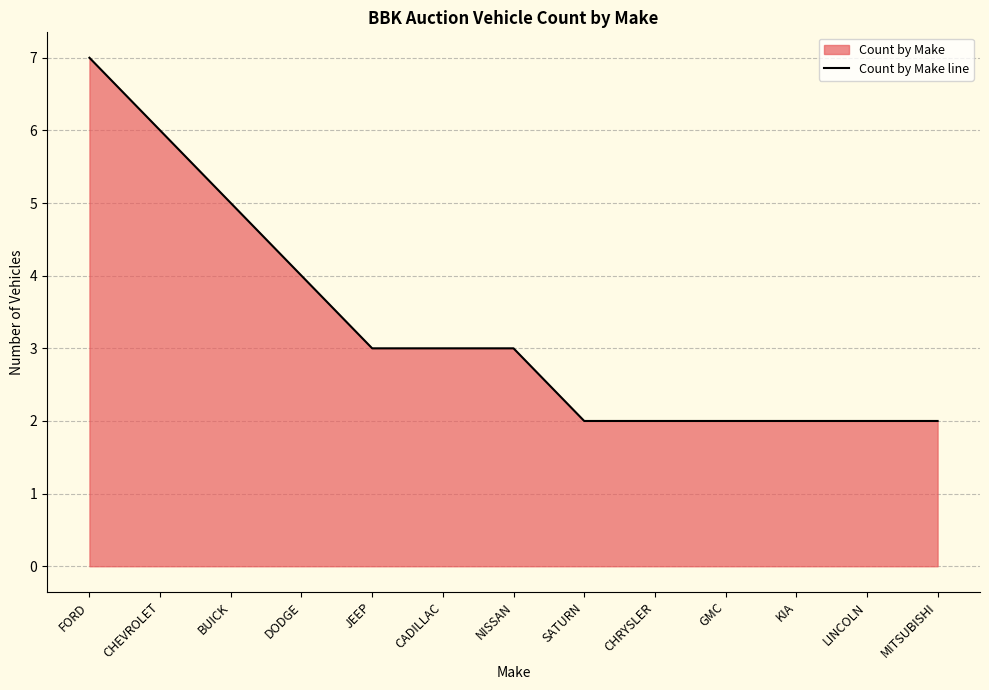

What is the ratio of the value at JEEP to the value at SATURN?

1.5